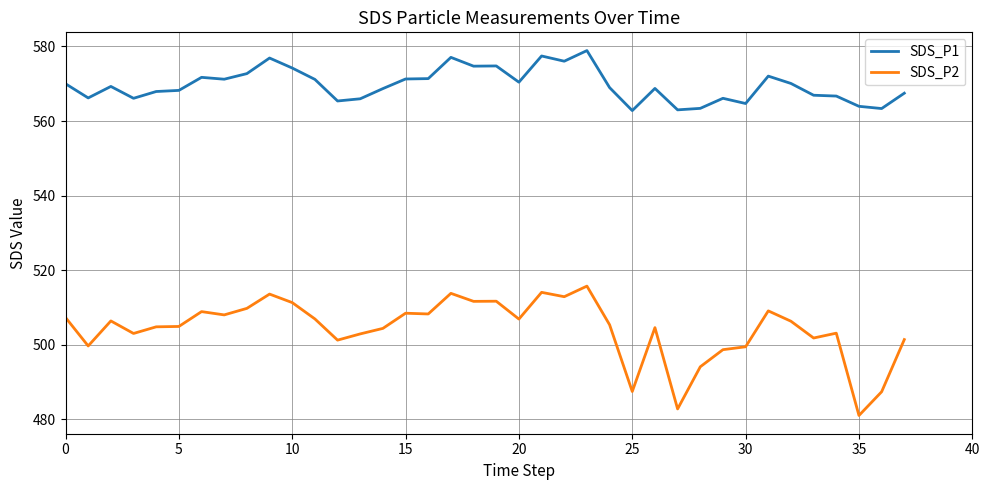

Which series has the largest range (max minus min)?

SDS_P2